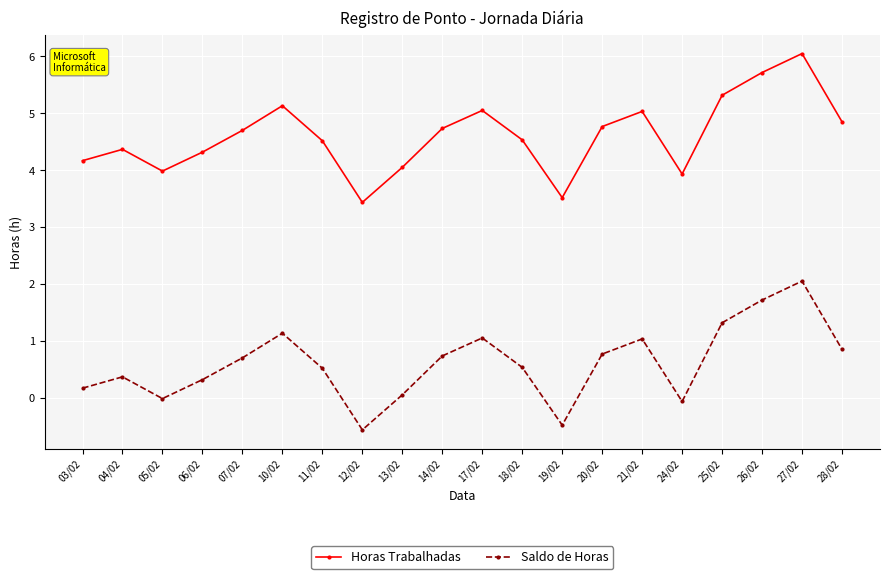

What is the minimum value for Saldo de Horas?

-0.6